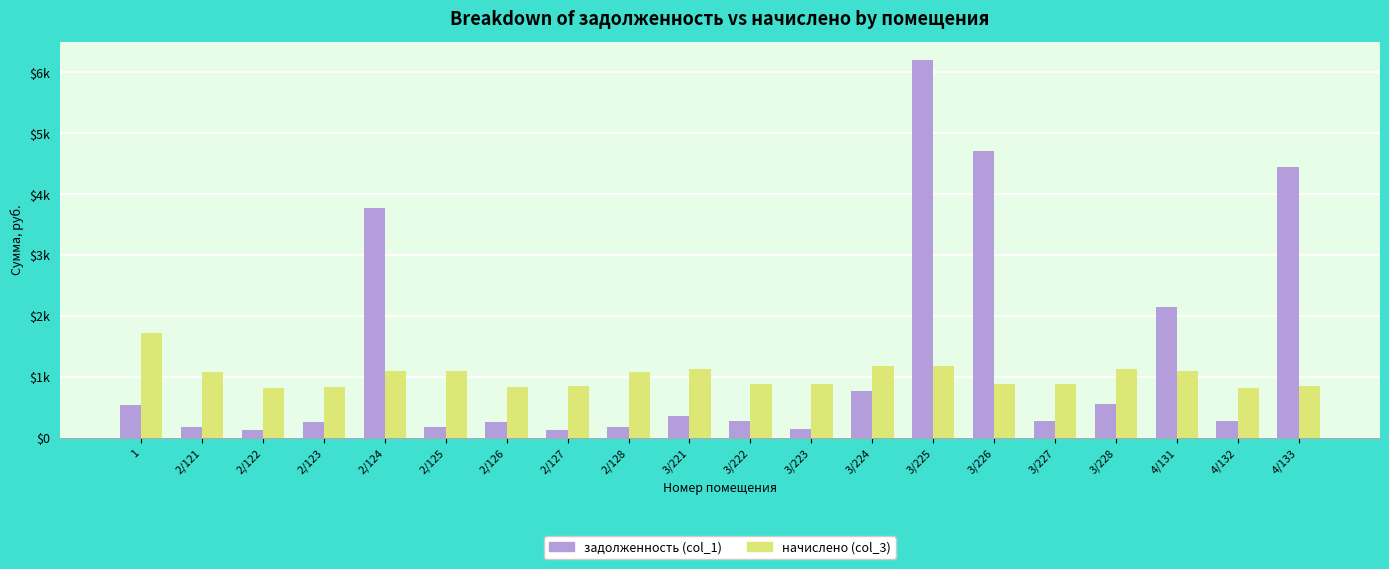

What are all the series names shown in the legend?

задолженность (col_1), начислено (col_3)